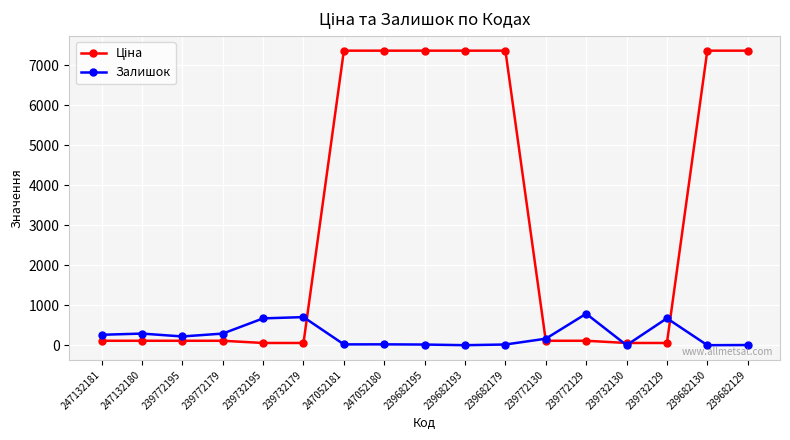

At how many categories does at least one series exceed 4071?

7